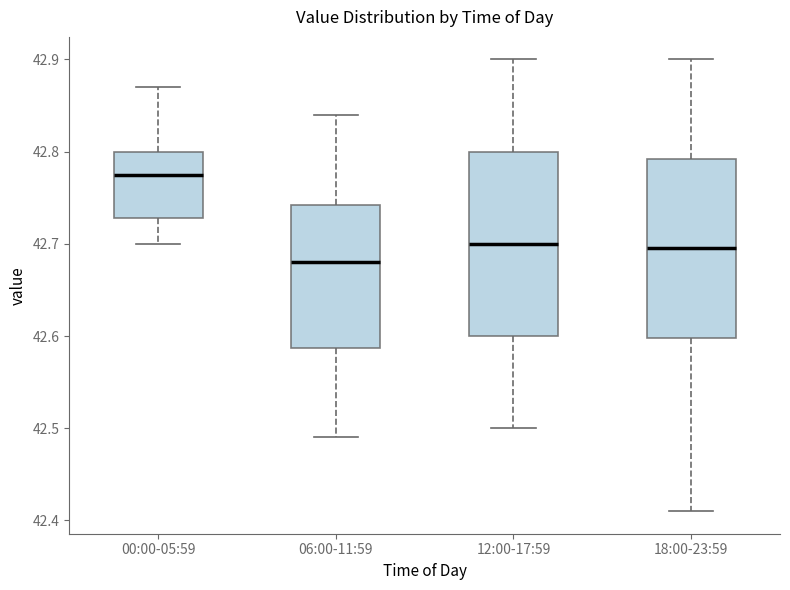

Where does the median line of the box for 18:00-23:59 sit on the y-axis? The values are not printed on the chart, so give them approximately, as read against the axis.

42.70